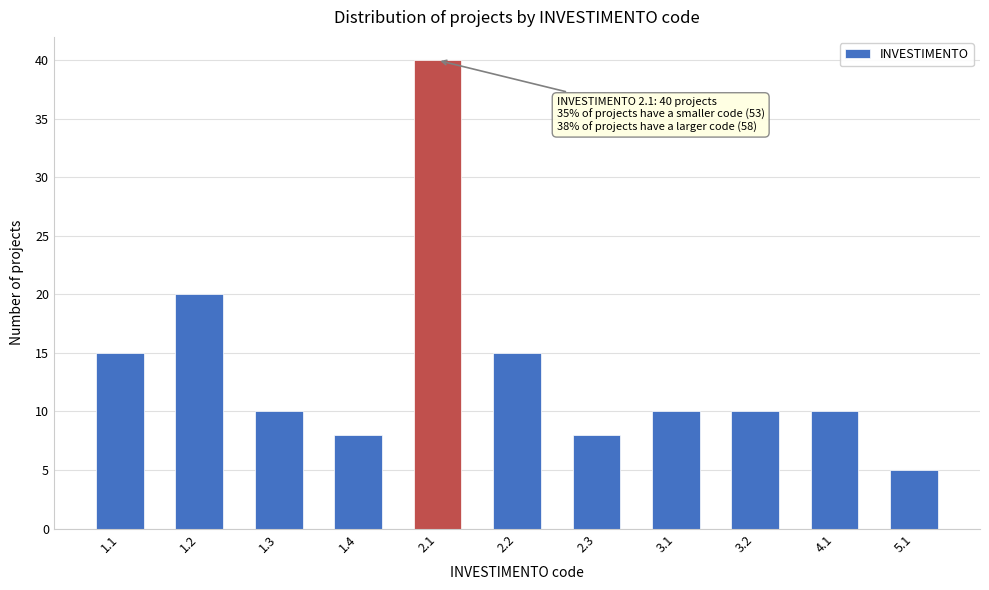

Reading right to left, transcribe all the data shown in this chart.

5	10	10	10	8	15	40	8	10	20	15